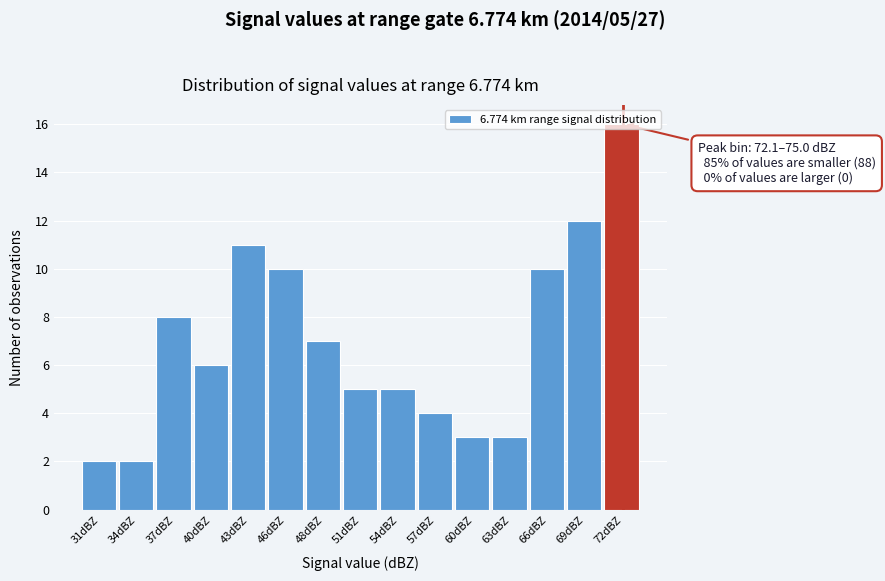

The value at 69dBZ is 8. True or false?

False